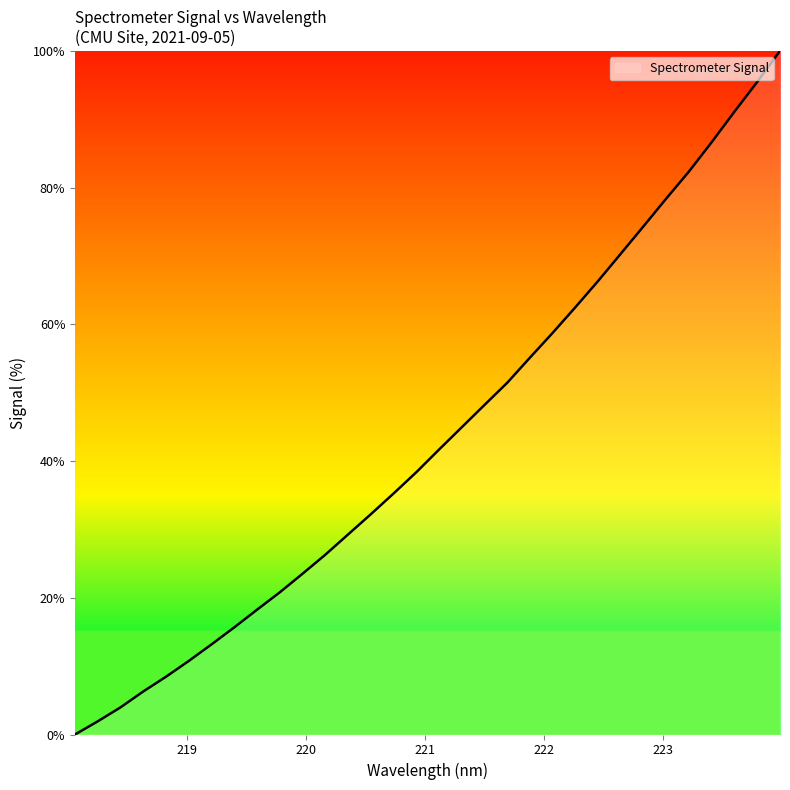

Does the chart display data point markers on the line(s)?

No